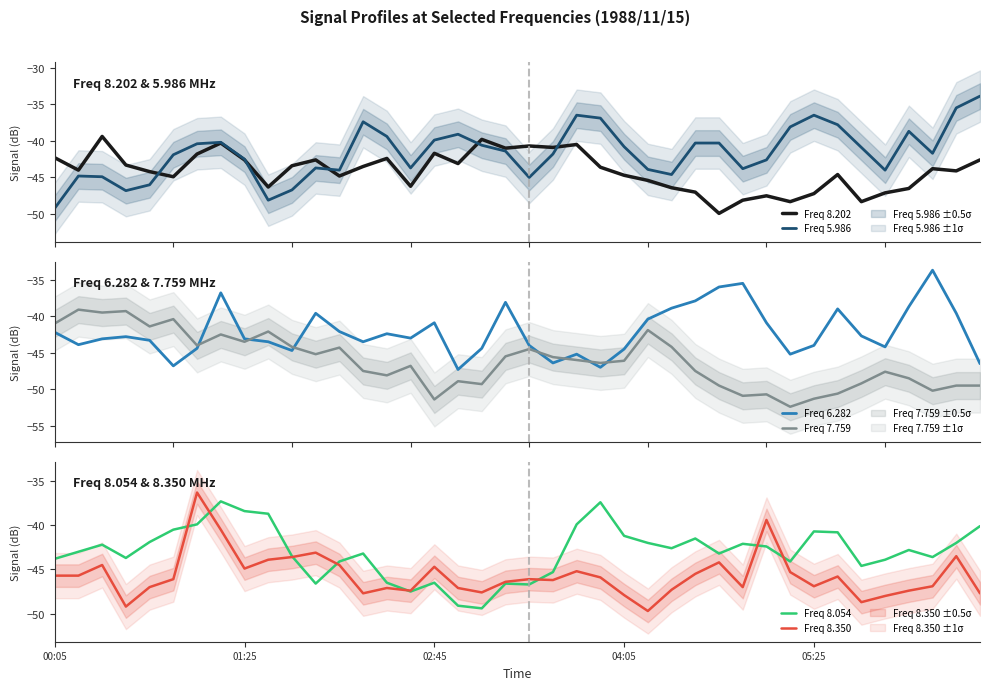

The value of Freq 5.986 at 23 is -36.9. True or false?

True